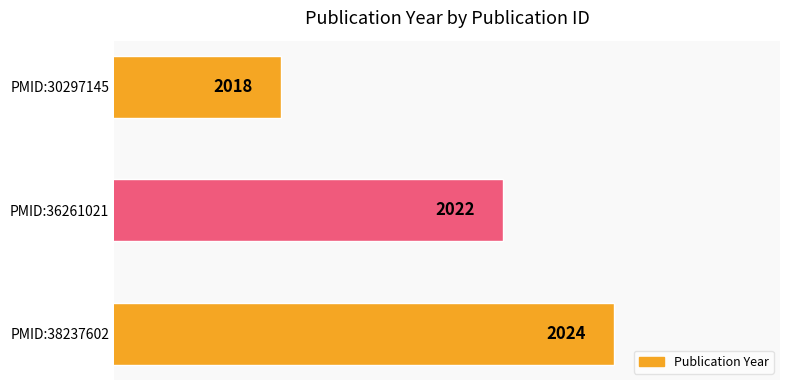

What is the difference between the maximum and minimum values?

6